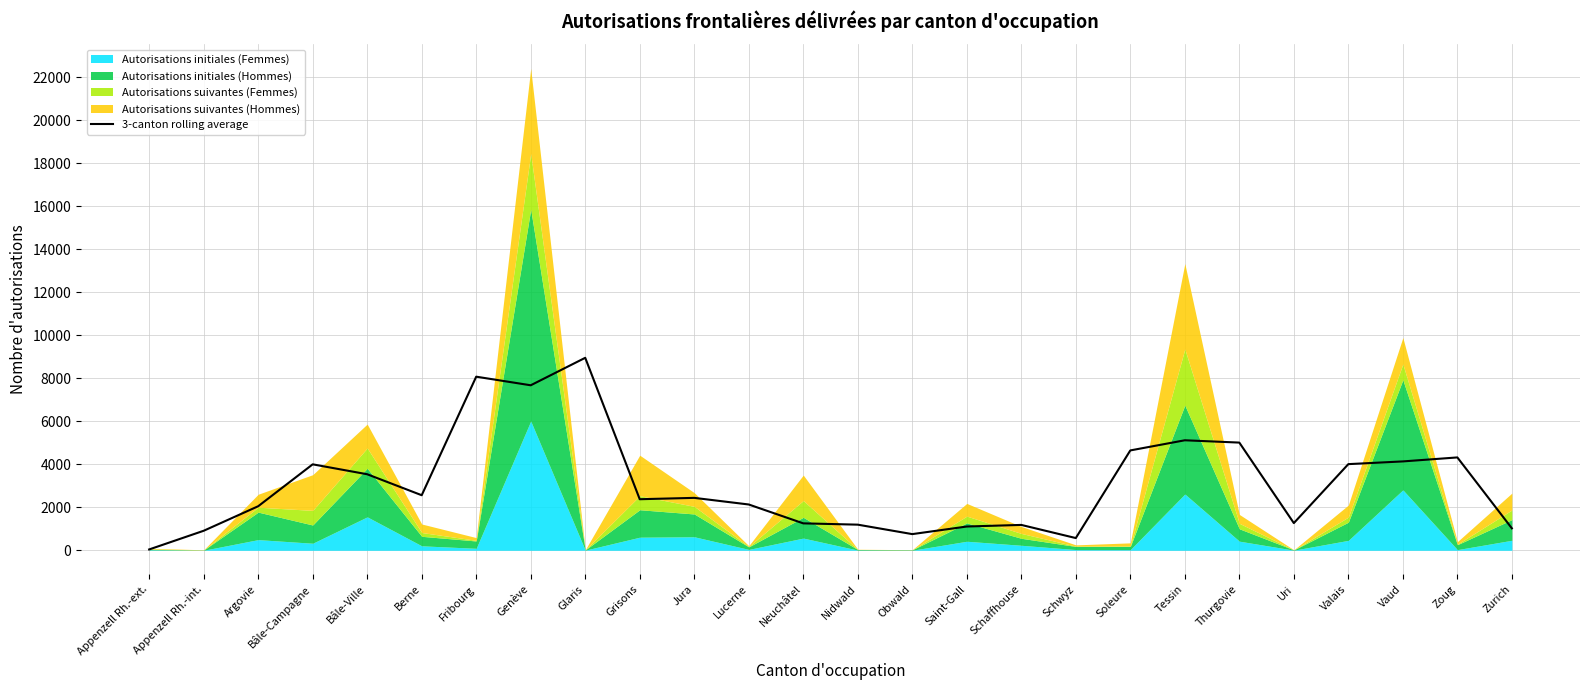

Reading left to right, extract all data points from this chart.

Appenzell Rh.-ext.=38.3	Appenzell Rh.-int.=907.0	Argovie=2047.7	Bâle-Campagne=3996.7	Bâle-Ville=3535.3	Berne=2560.0	Fribourg=8073.0	Genève=7673.0	Glaris=8950.7	Grisons=2374.3	Jura=2437.0	Lucerne=2129.0	Neuchâtel=1251.7	Nidwald=1191.0	Obwald=751.3	Saint-Gall=1104.7	Schaffhouse=1179.0	Schwyz=567.7	Soleure=4643.3	Tessin=5115.3	Thurgovie=5007.7	Uri=1264.0	Valais=4006.0	Vaud=4132.3	Zoug=4317.7	Zurich=1020.0